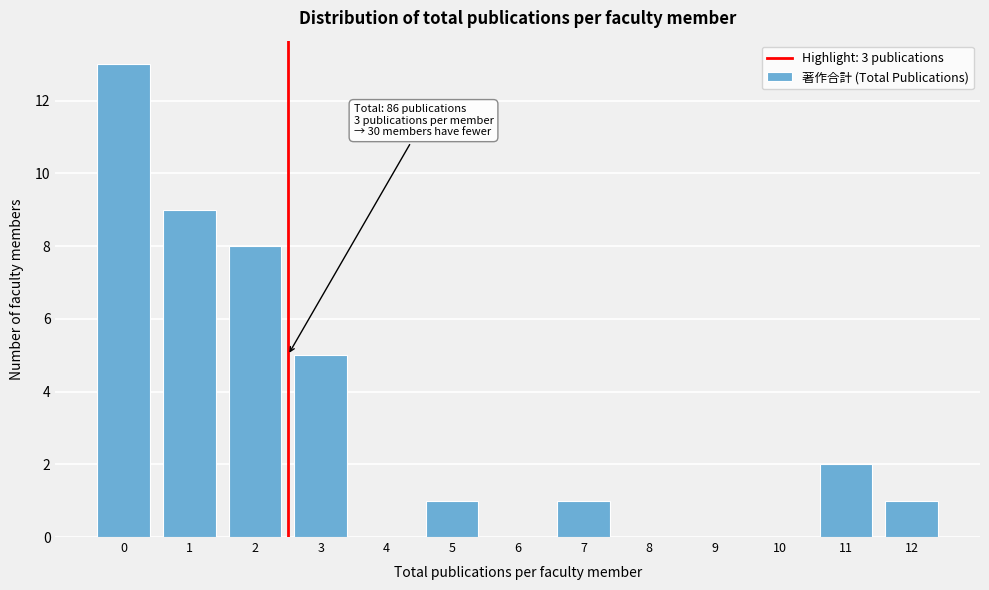

Reading right to left, extract all data points from this chart.

12=1	11=2	10=0	9=0	8=0	7=1	6=0	5=1	4=0	3=5	2=8	1=9	0=13